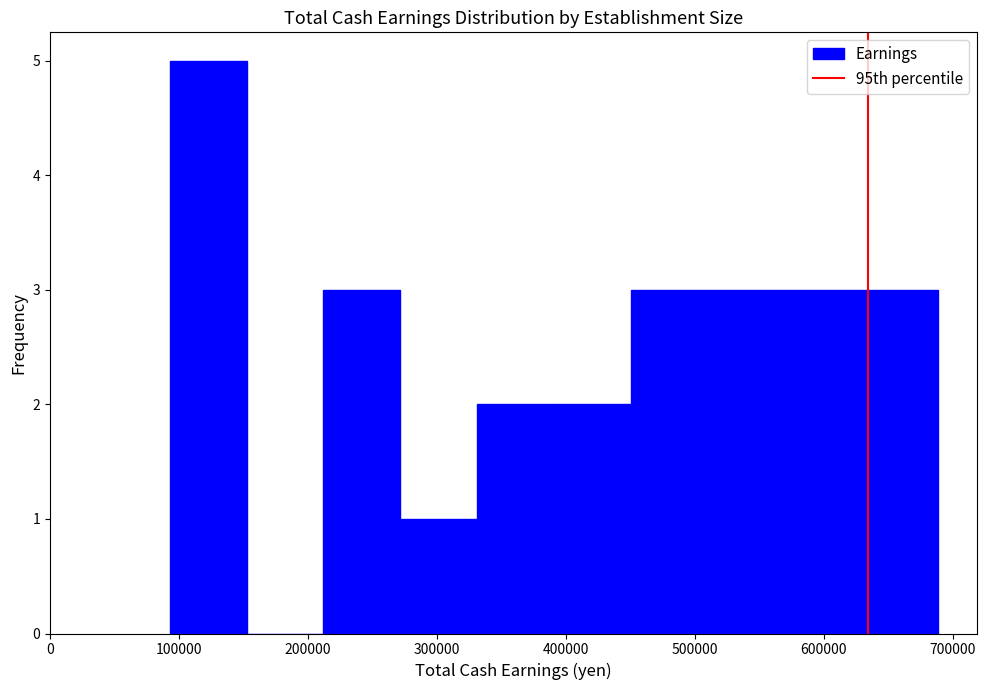

Reading left to right, transcribe this chart: for each bar, give the range it covers on the x-axis and its height. Neither the bar edges nor the heights are printed on the chart, so give them approximately, as read against the axes.

90000 to 150000: 5
150000 to 210000: 0
210000 to 270000: 3
270000 to 330000: 1
330000 to 390000: 2
390000 to 450000: 2
450000 to 510000: 3
510000 to 570000: 3
570000 to 630000: 3
630000 to 690000: 3